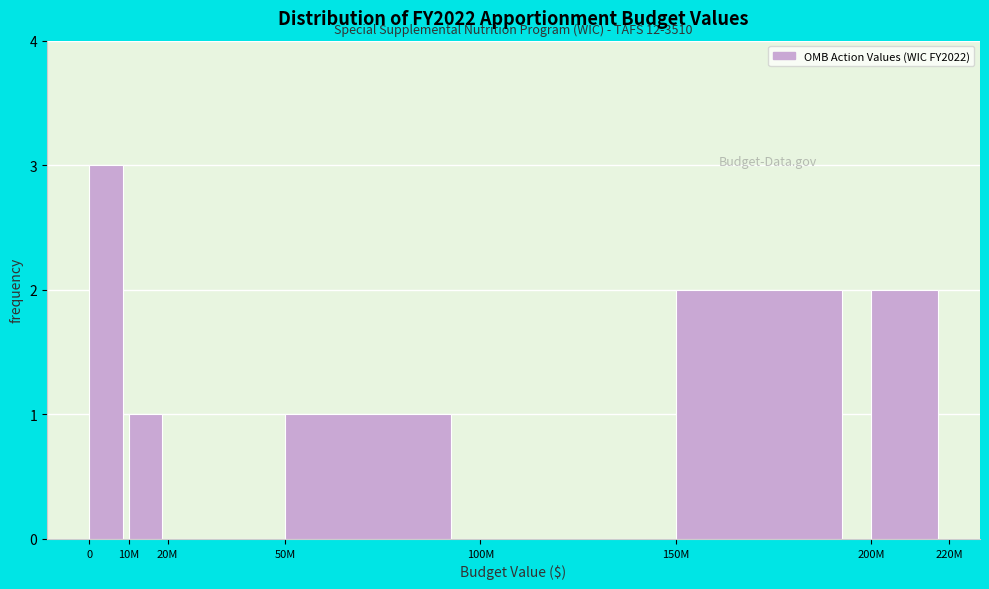

Reading right to left, extract all data points from this chart.

200M=2	150M=2	100M=0	50M=1	20M=0	10M=1	0=3